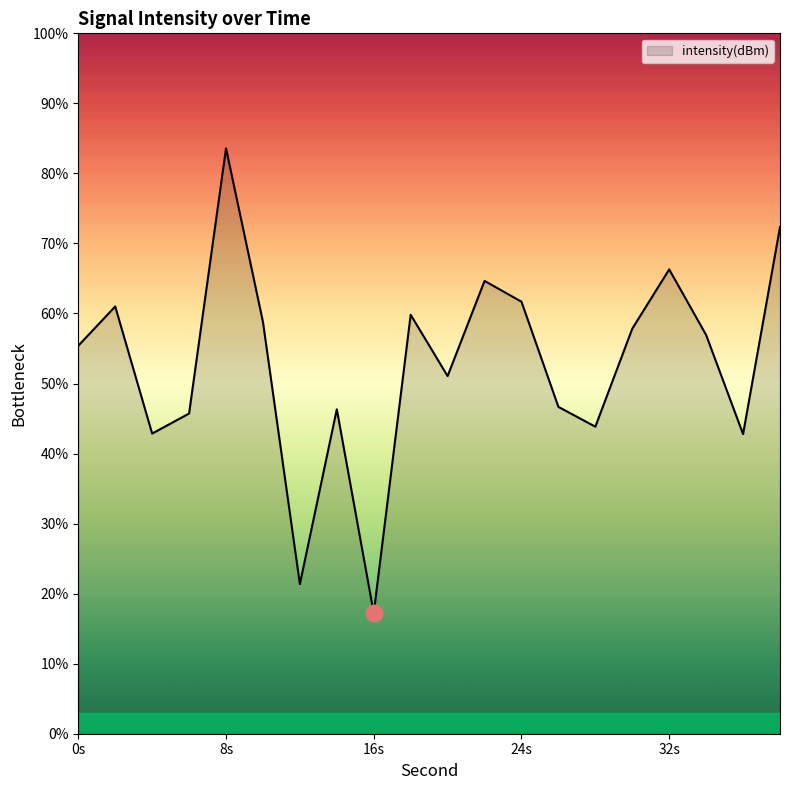

What is the minimum value shown in the chart?

17.2